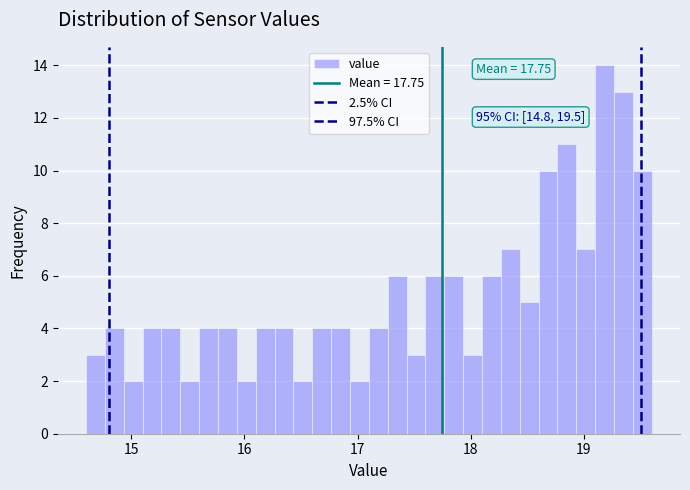

Around what value on the x-axis is the tallest bar? Give the approximate position of its centre, as read against the axis.

19.2